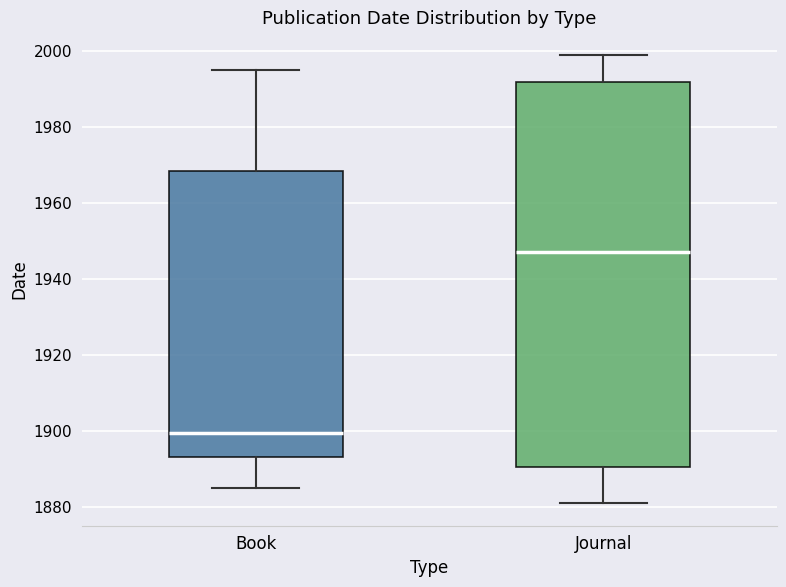

Which box has the lowest median line?

Book